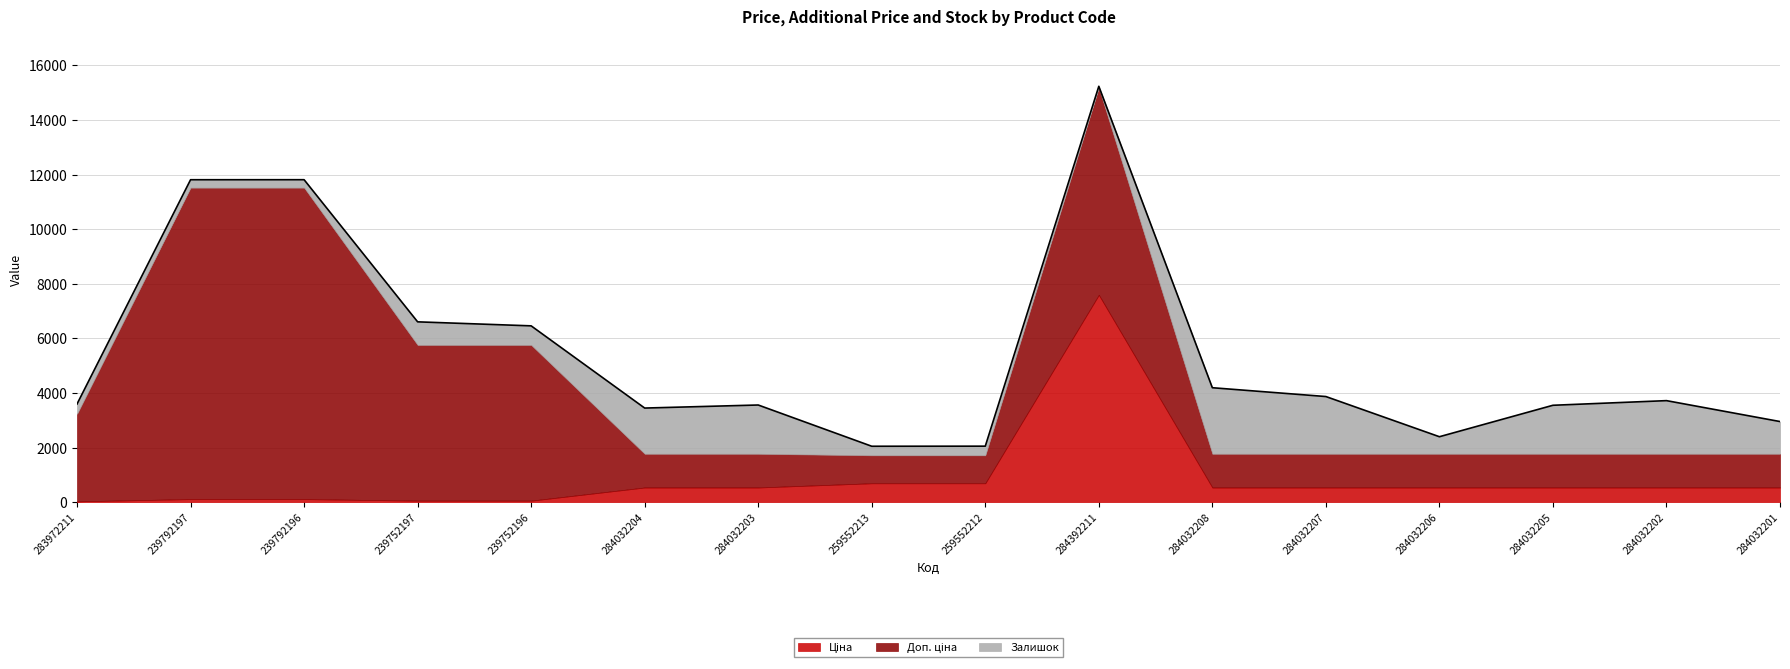

True or false: Залишок has more than 1 points higher than both neighbors.

True